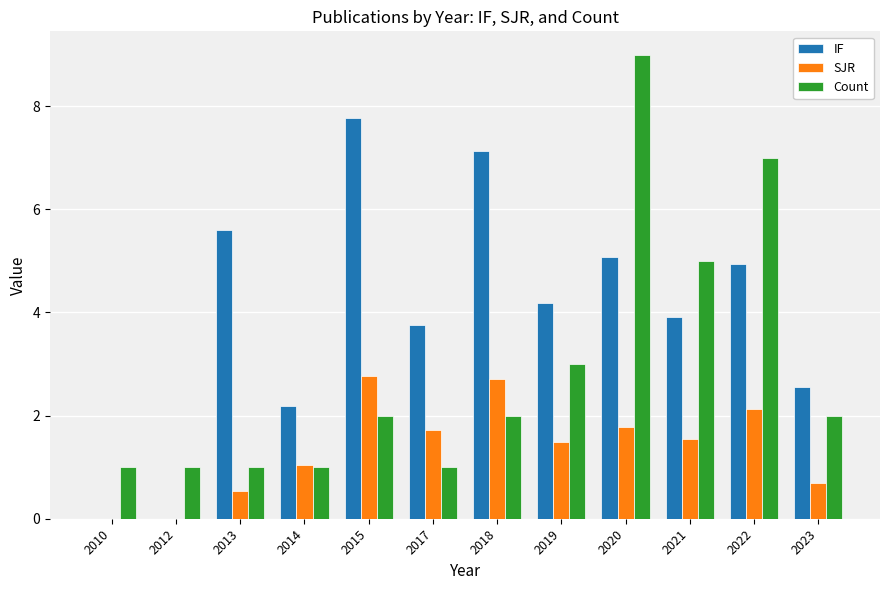

Read the IF value at 2021.

3.9